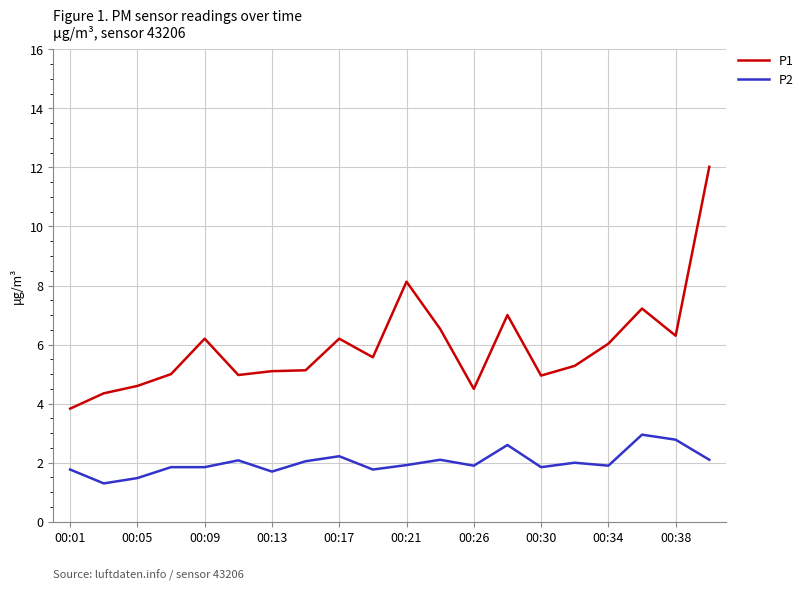

True or false: P2 and P1 cross at least once.

False